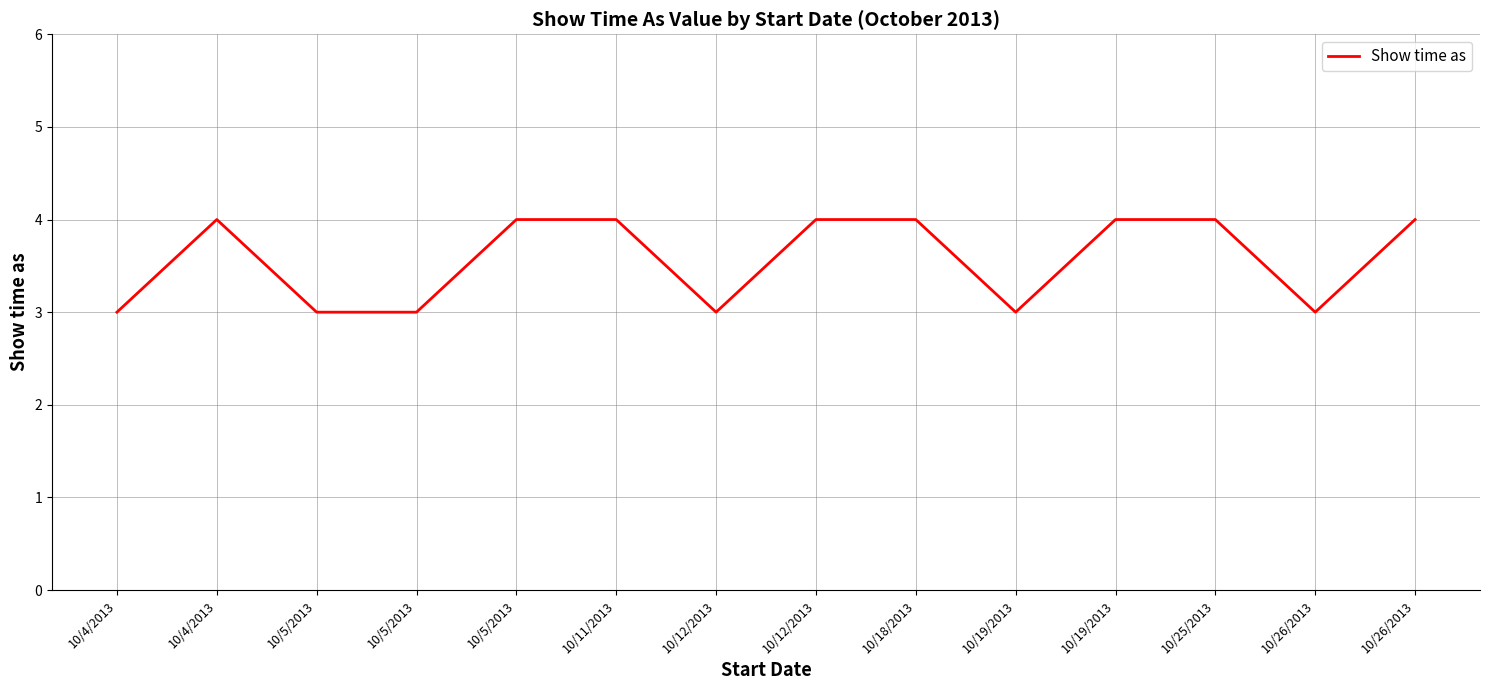

Which label corresponds to the smallest value in the chart?

10/4/2013